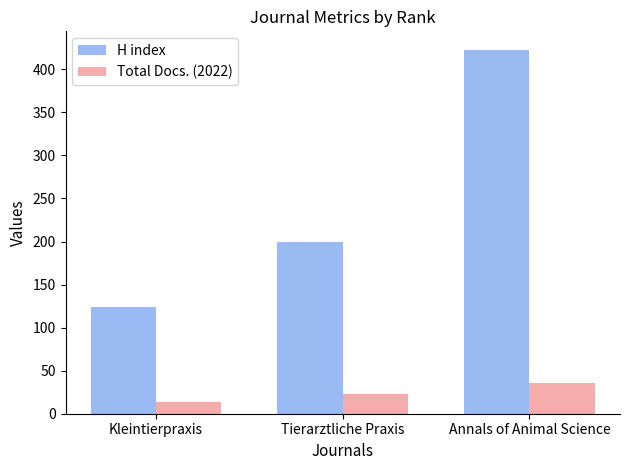

Which category has the lowest value in the Total Docs. (2022) series?

Kleintierpraxis